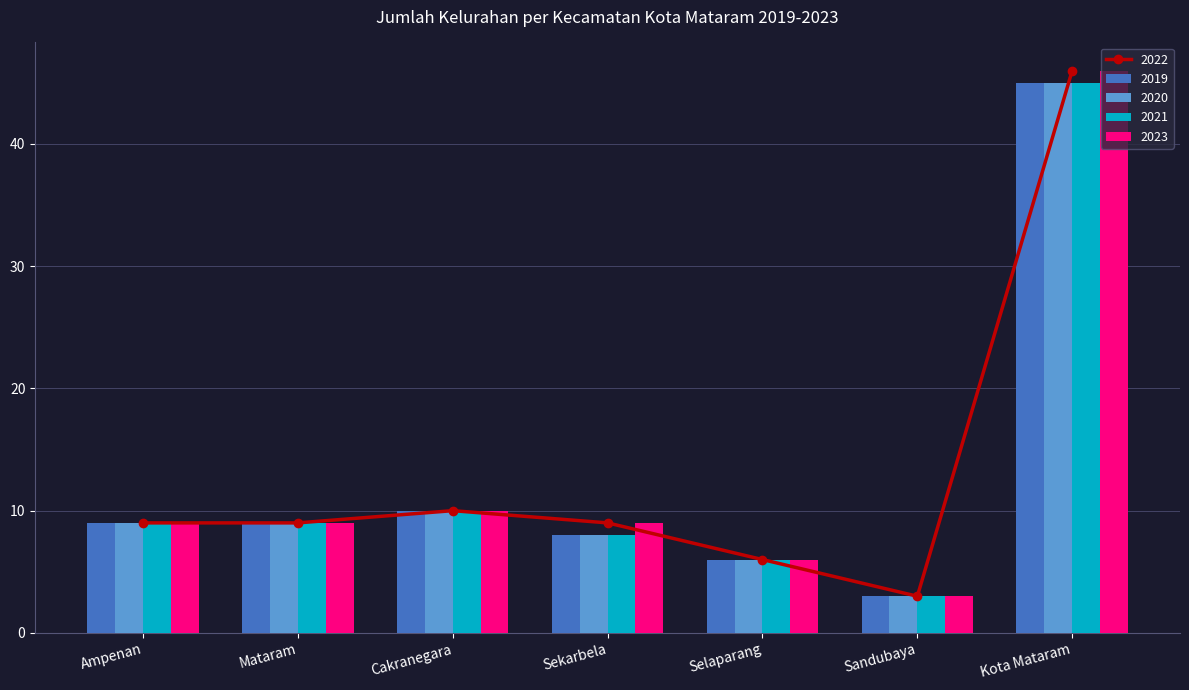

Which series has the widest spread of values?

2022